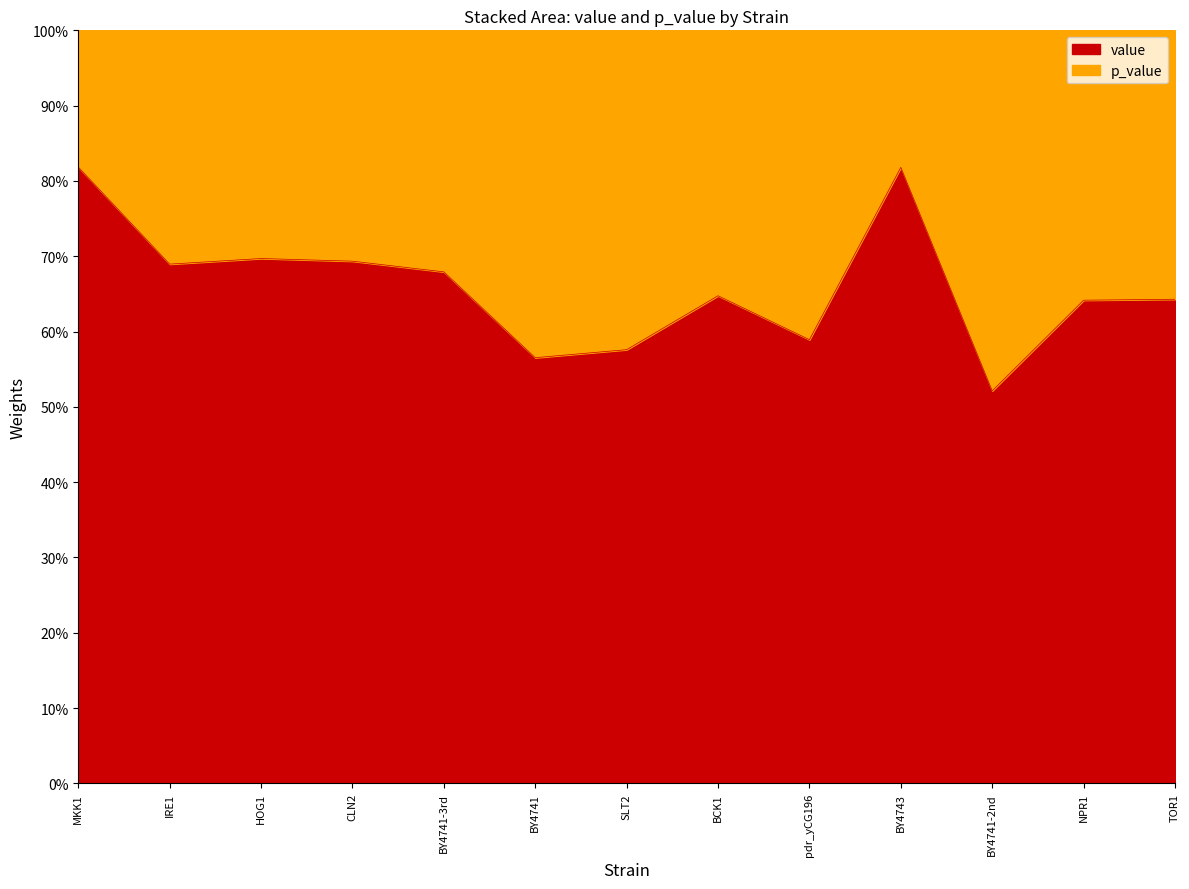

Reading left to right, extract all data points from this chart.

0.8	0.7	0.7	0.7	0.7	0.6	0.6	0.6	0.6	0.8	0.5	0.6	0.6